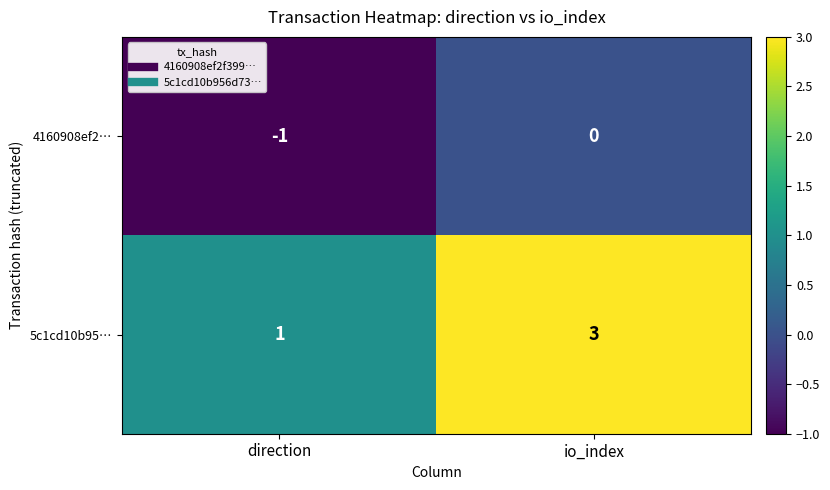

Rank the series at direction from lowest to highest value.

4160908ef2…, 5c1cd10b95…